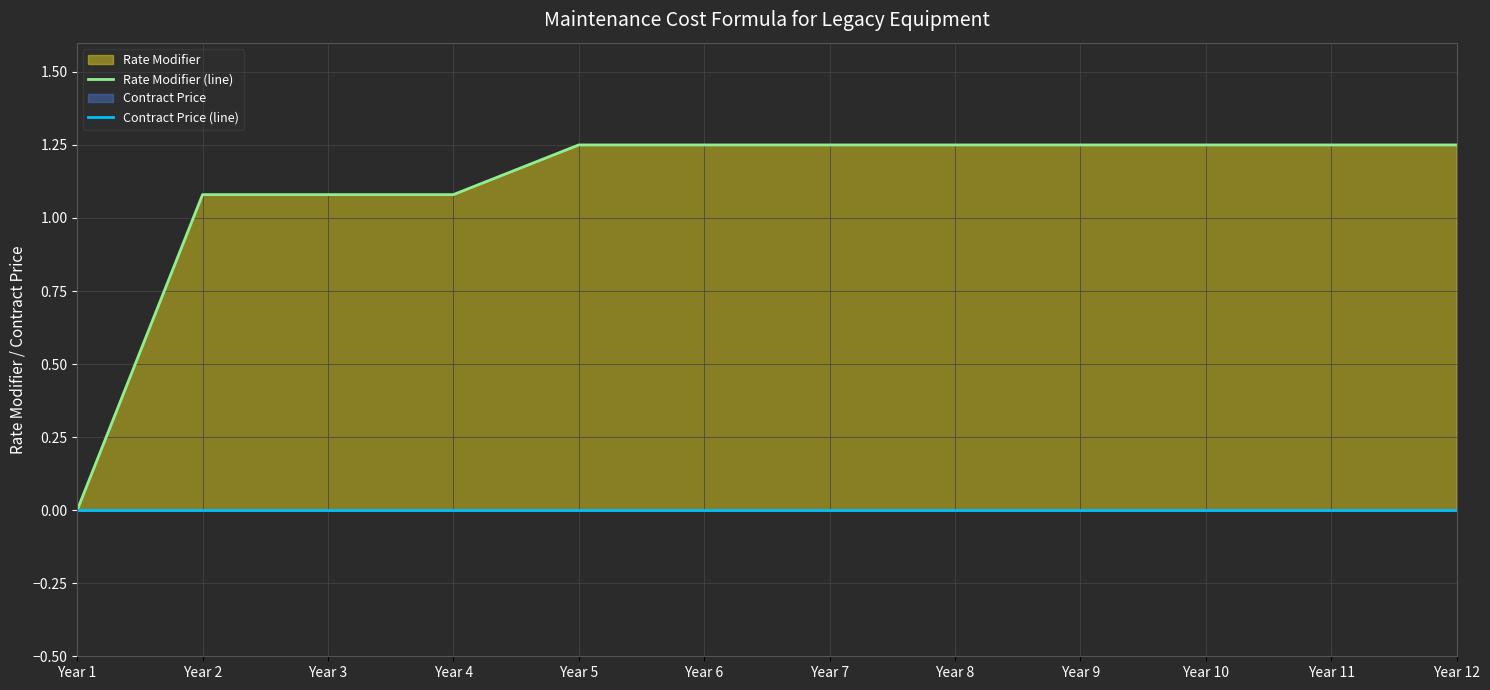

At which category is the sum across all series the highest?

Year 5